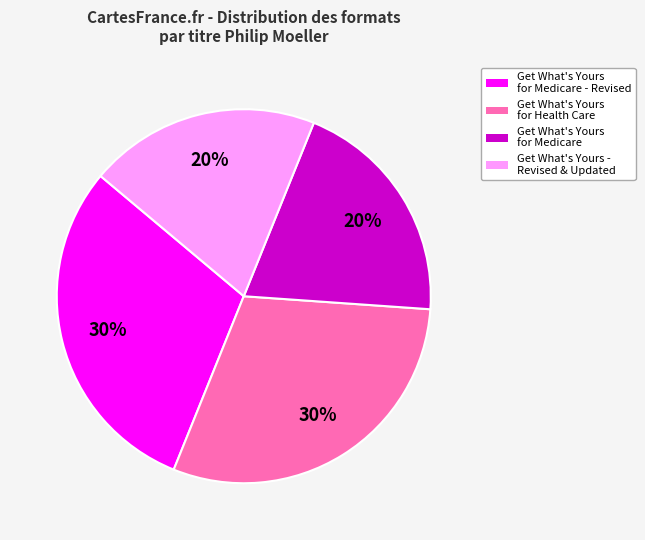

To the nearest percent, what is the difference between the Get What's Yours for Health Care and Get What's Yours - Revised & Updated slice percentages?

10%